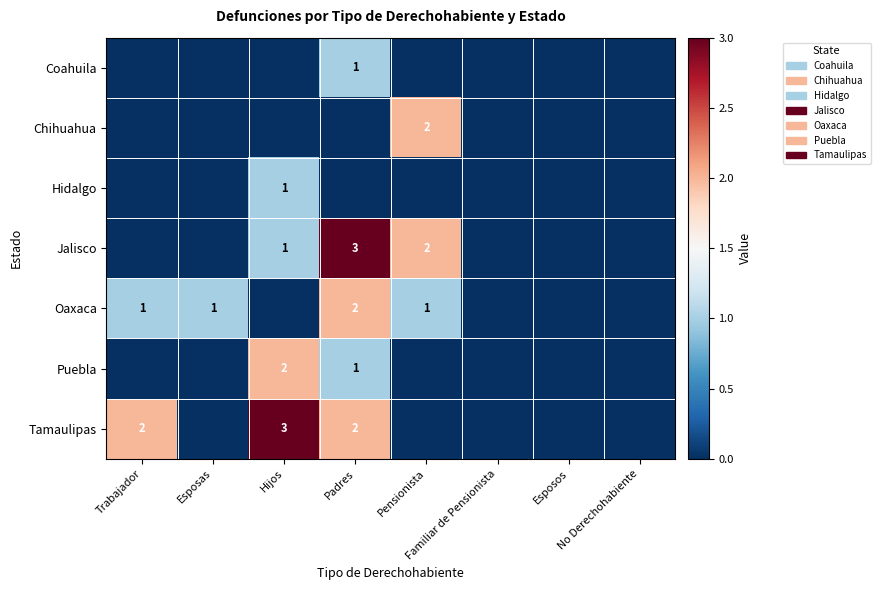

Count the Puebla values in the range 0 to 1.

7